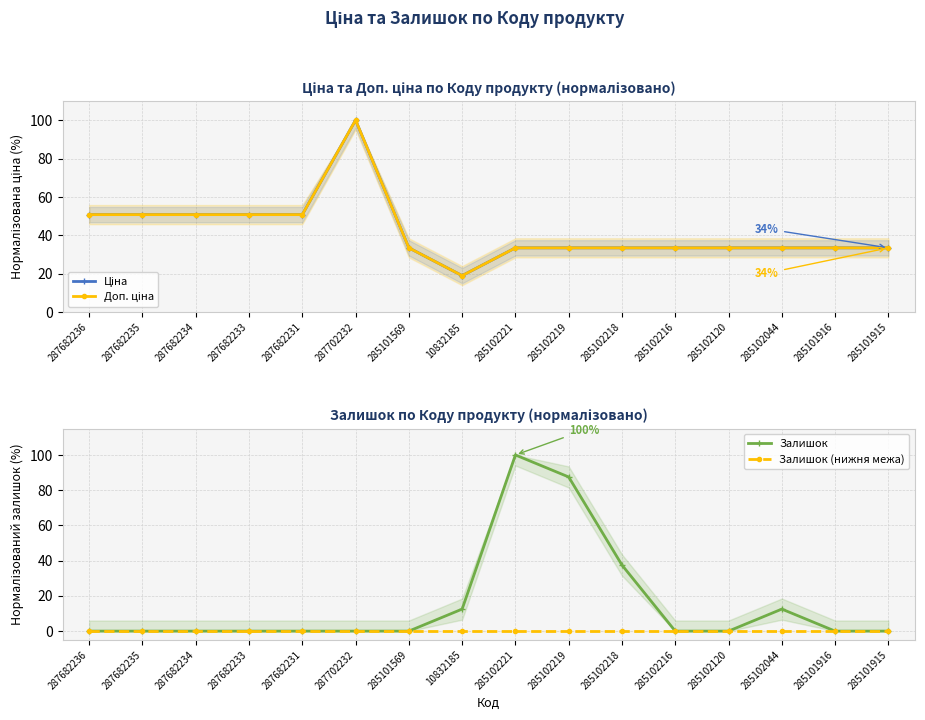

The value of Залишок at 285101916 is 0.0. True or false?

True